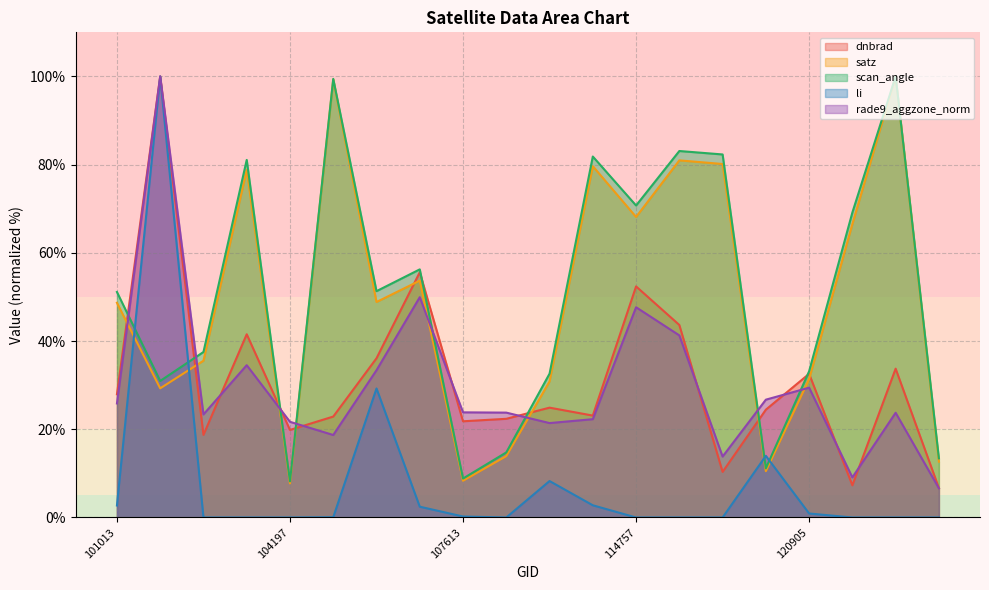

Does the chart display data point markers on the line(s)?

No